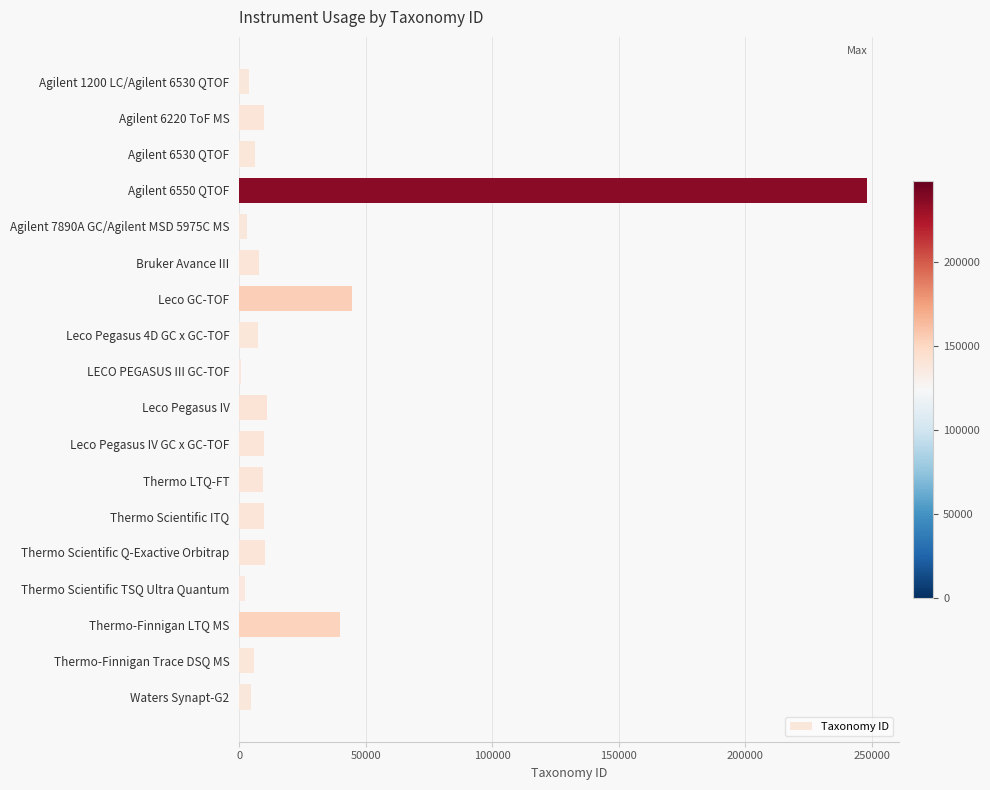

The value at Leco Pegasus 4D GC x GC-TOF is 7227. True or false?

True